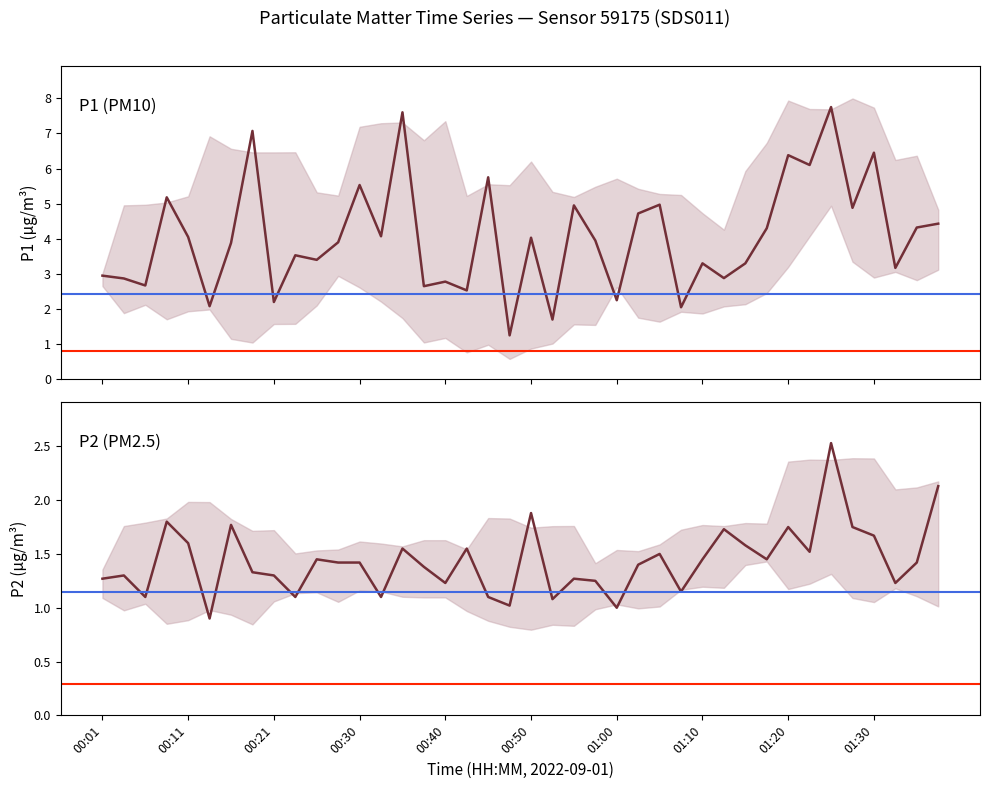

Is the value of P1 at 01:05 greater than the value of P2 at 00:18?

Yes